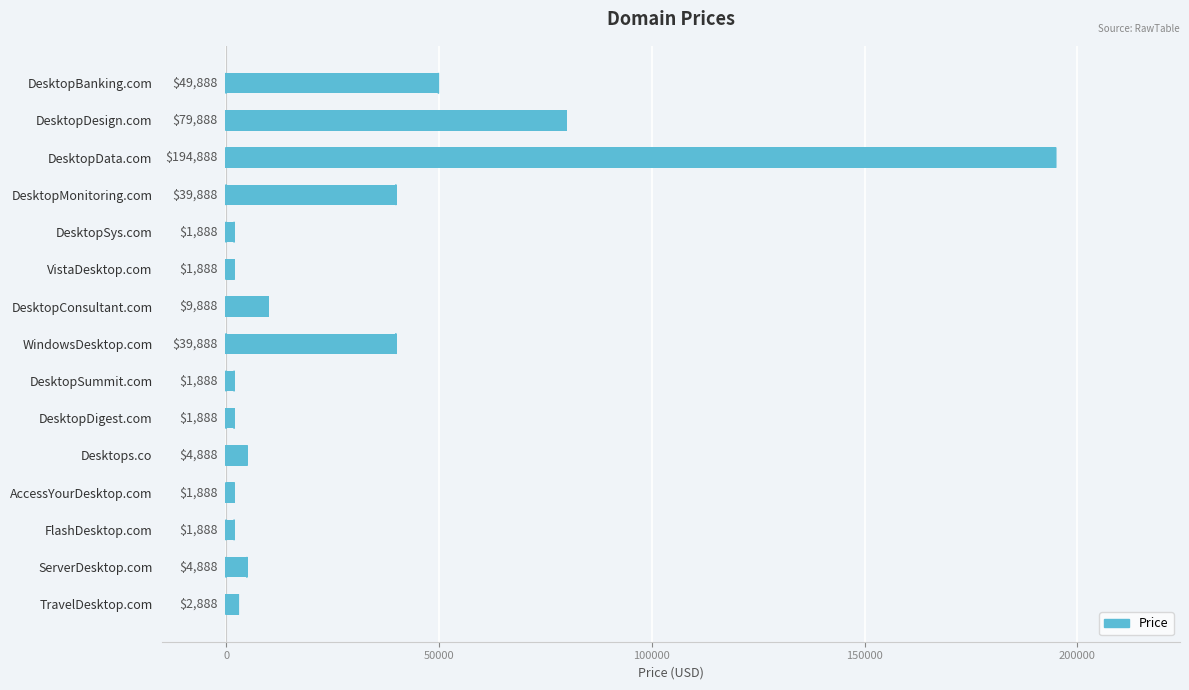

Between DesktopMonitoring.com and VistaDesktop.com, which is larger?

DesktopMonitoring.com